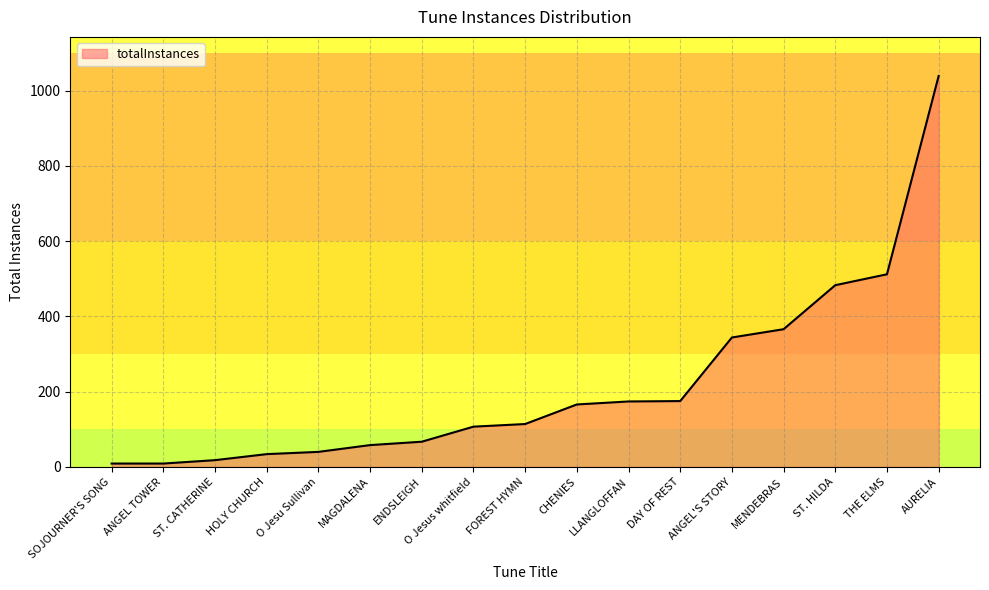

What is the sum of the values at HOLY CHURCH and FOREST HYMN?

148